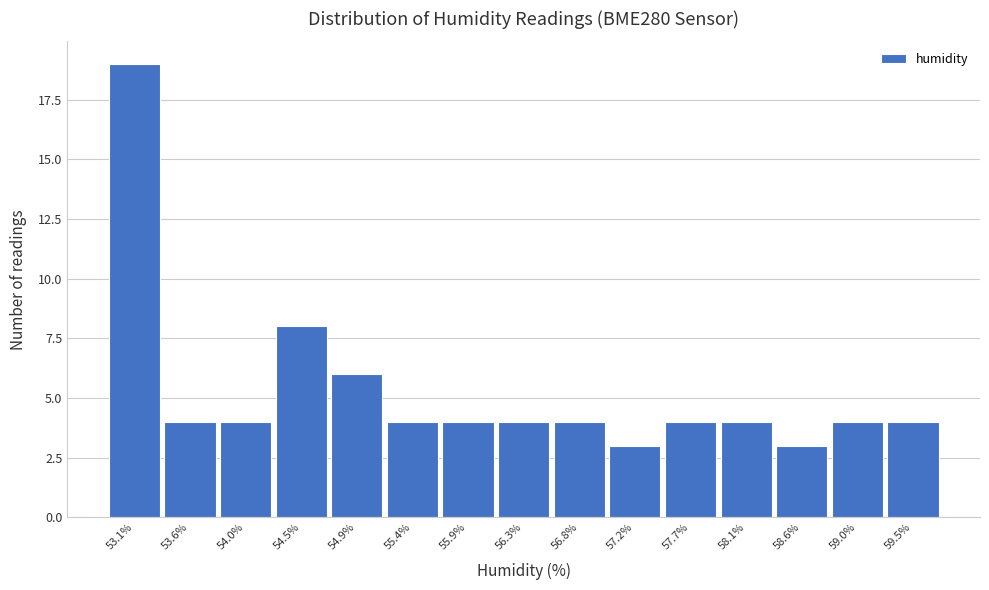

Reading left to right, list every bar in this chart as the range it spans on the x-axis followed by its height. Neither the bar edges nor the heights are printed on the chart, so give them approximately, as read against the axes.

52.90 to 53.35: 19
53.35 to 53.80: 4
53.80 to 54.25: 4
54.25 to 54.70: 8
54.70 to 55.15: 6
55.15 to 55.60: 4
55.60 to 56.10: 4
56.10 to 56.55: 4
56.55 to 57.00: 4
57.00 to 57.45: 3
57.45 to 57.90: 4
57.90 to 58.35: 4
58.35 to 58.80: 3
58.80 to 59.25: 4
59.25 to 59.70: 4